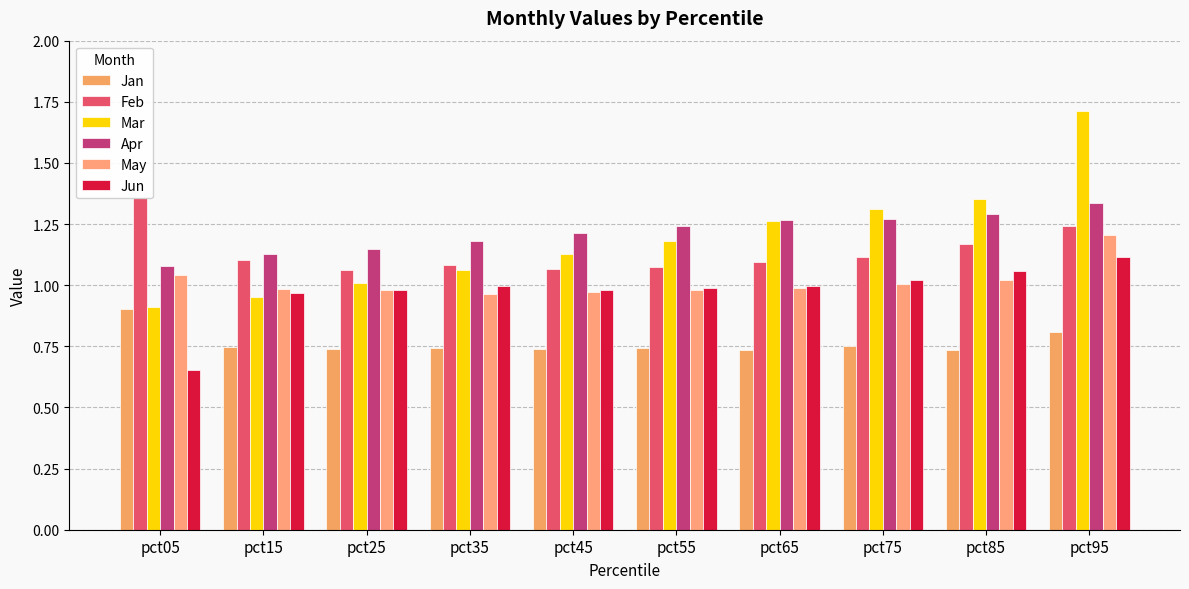

What is the greatest value displayed?

1.7